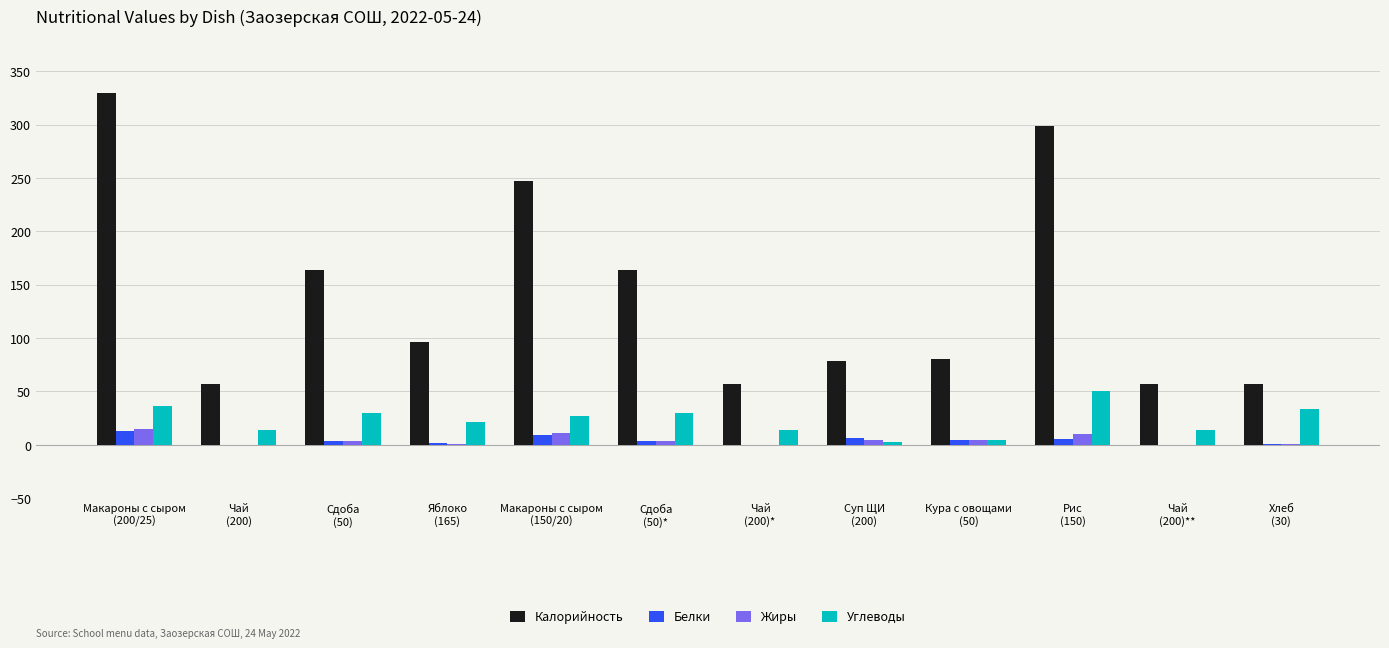

How many data points does each series have?

12